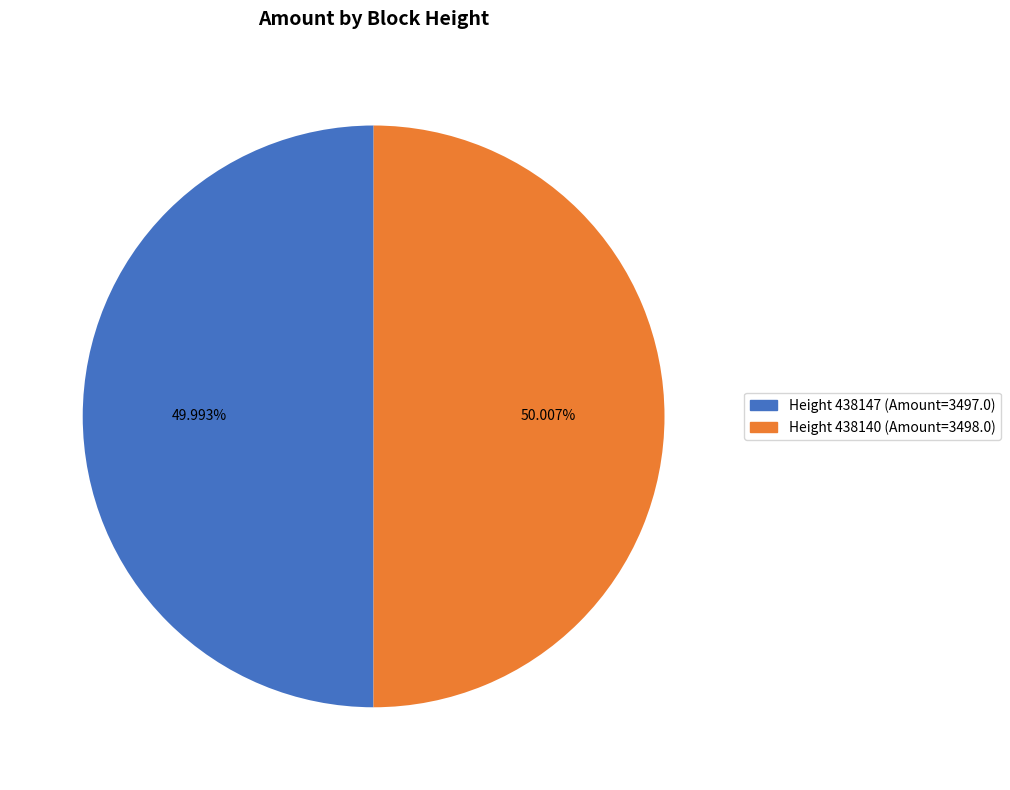

Is there any slice that represents more than half of the pie?

Yes